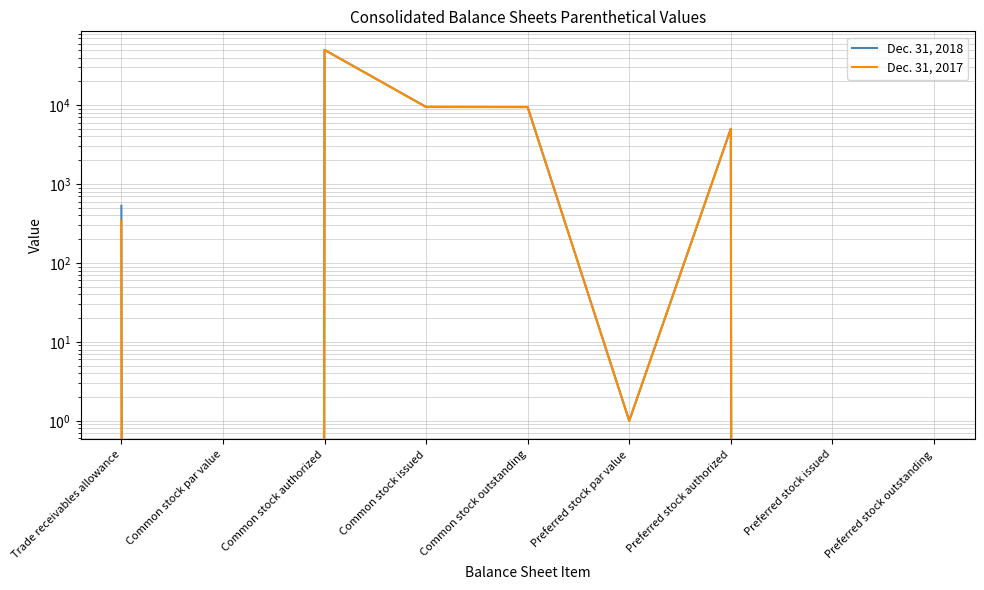

In Dec. 31, 2017, how many points are lower than both neighbors (excluding endpoints)?

2